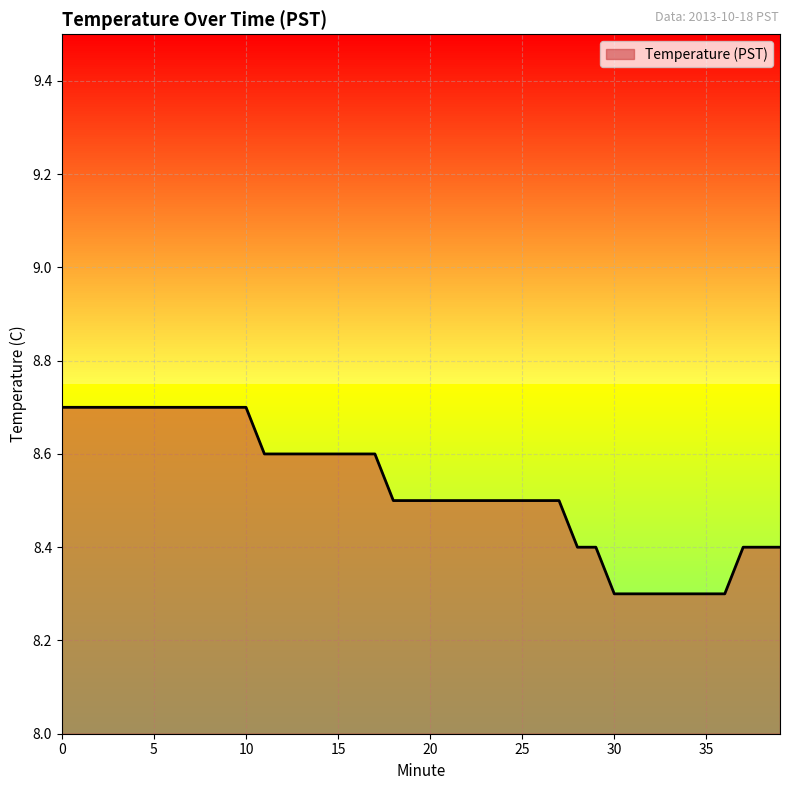

What is the maximum value shown in the chart?

8.7